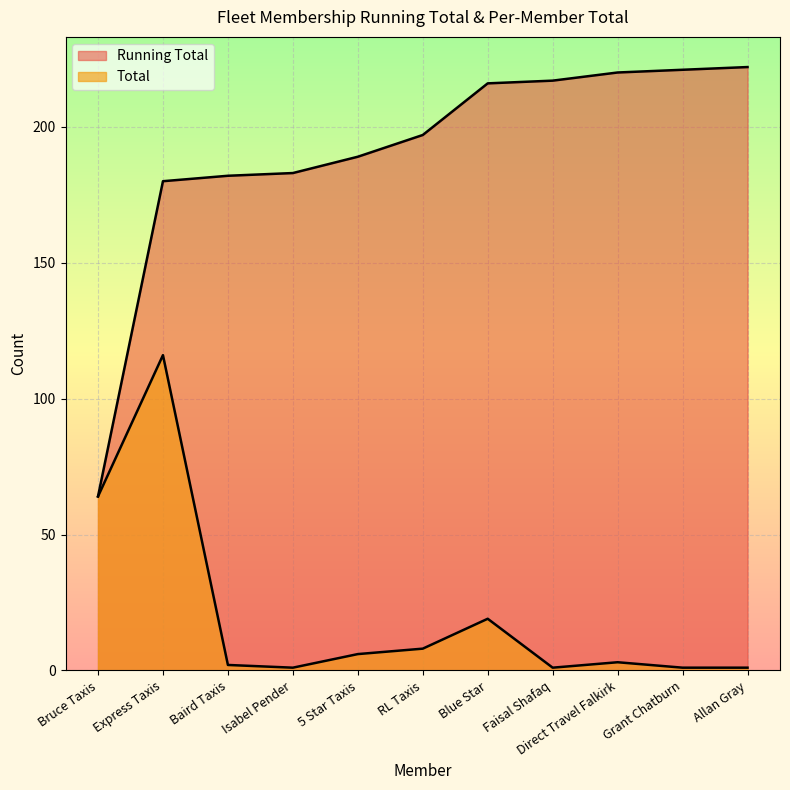

True or false: Running Total has more than 0 interior local peaks.

False